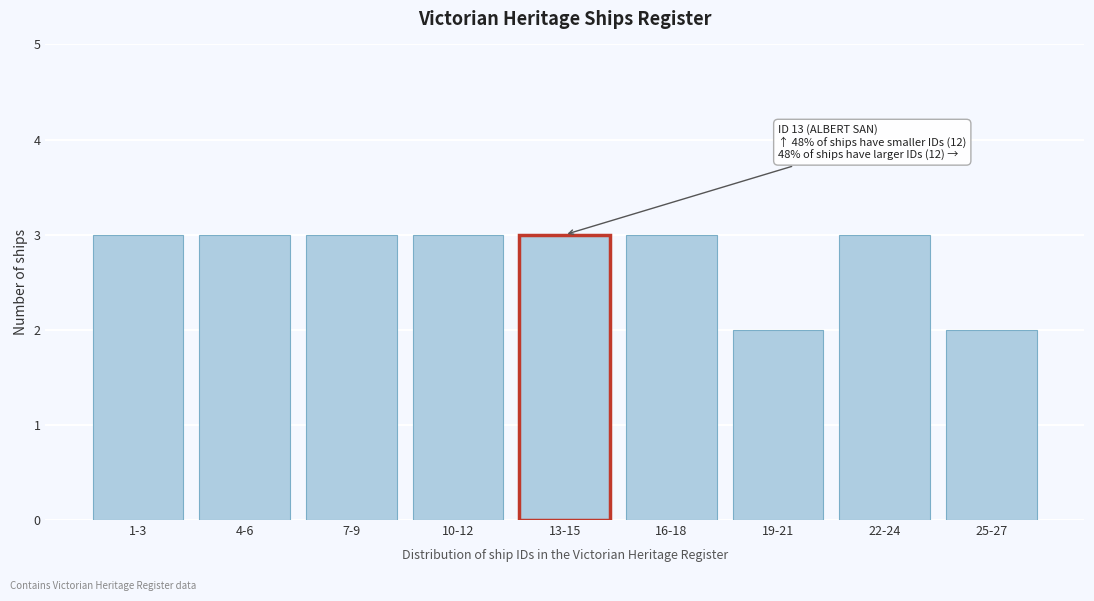

Reading left to right, transcribe all the data shown in this chart.

1-3=3	4-6=3	7-9=3	10-12=3	13-15=3	16-18=3	19-21=2	22-24=3	25-27=2